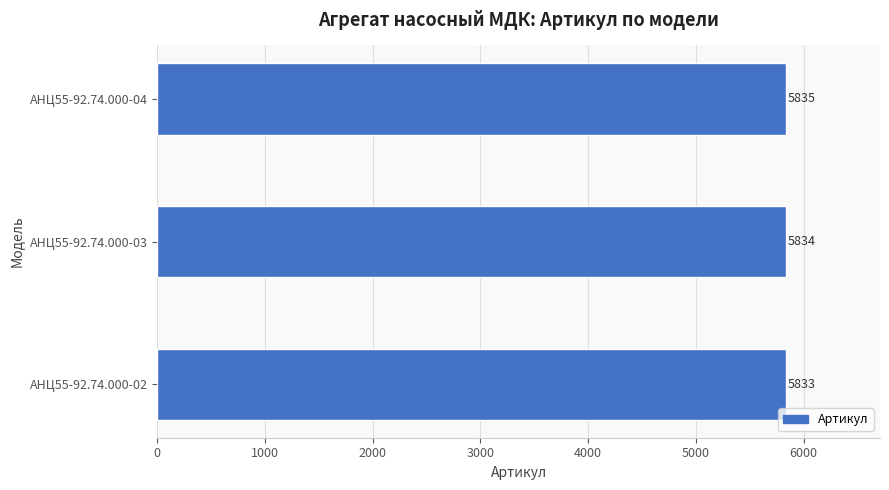

How many values are between 5833 and 5835?

3